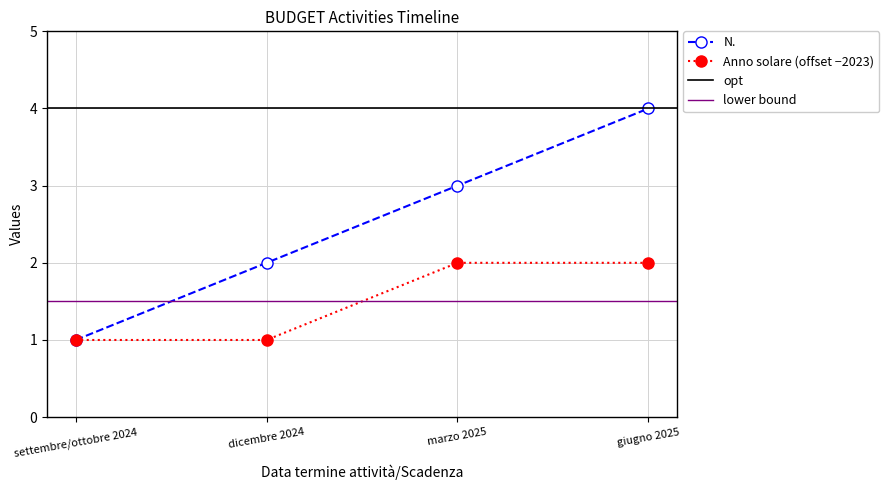

Rank the series by their average value, from highest to lowest.

N., Anno solare